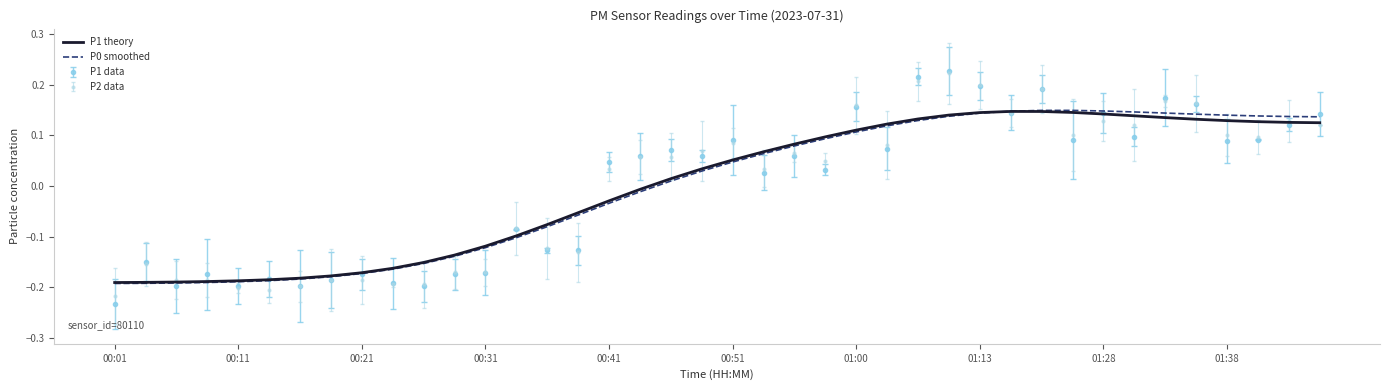

Which series has the widest spread of values?

P1 data